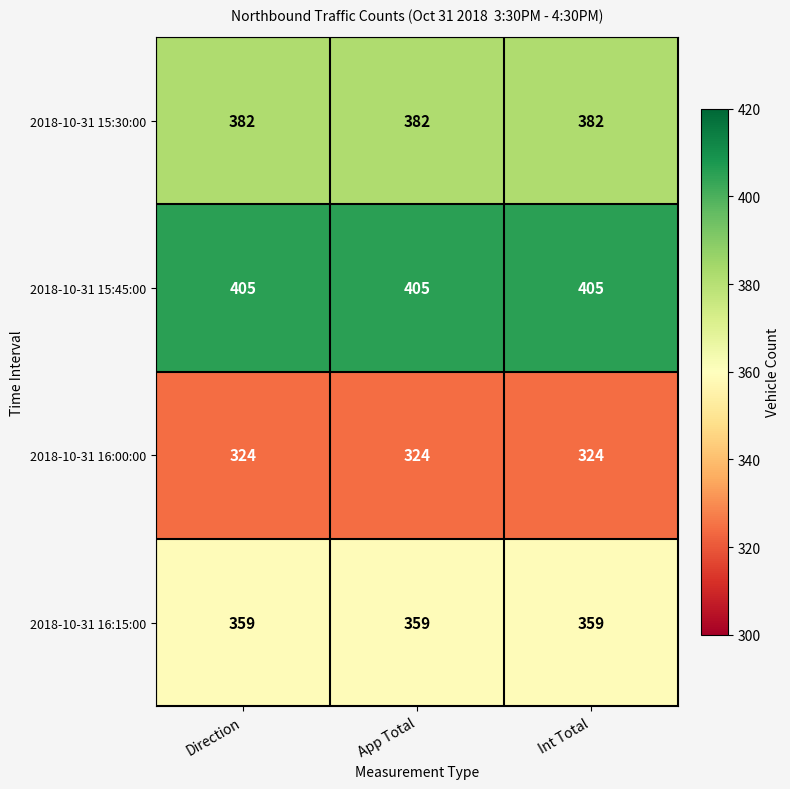

How many categories are shown in the chart?

3